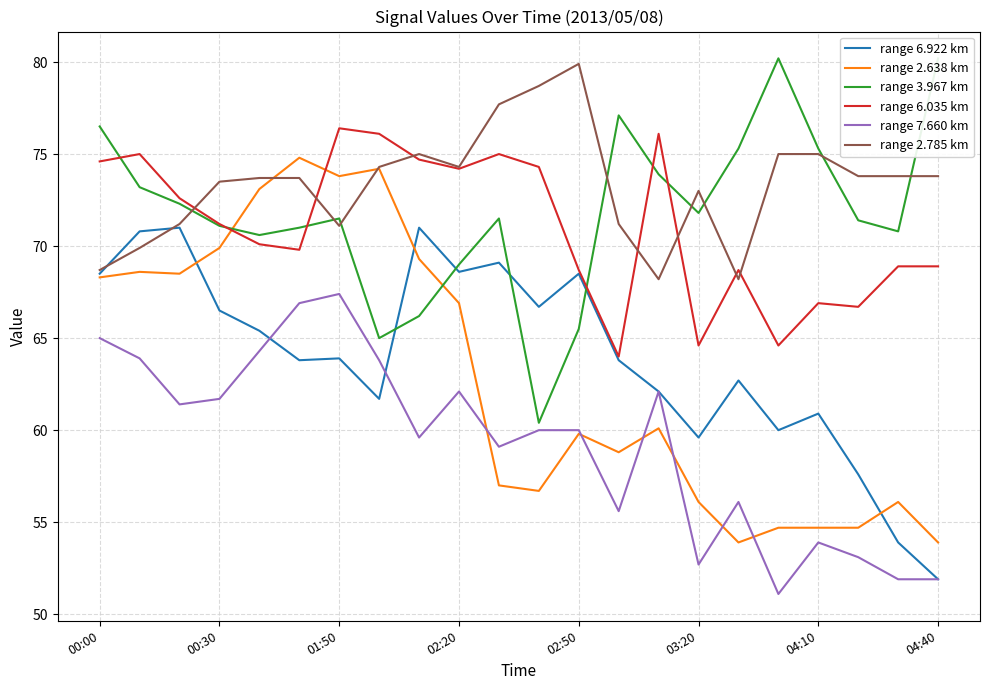

What is the lowest value of the range 7.660 km series?

51.1